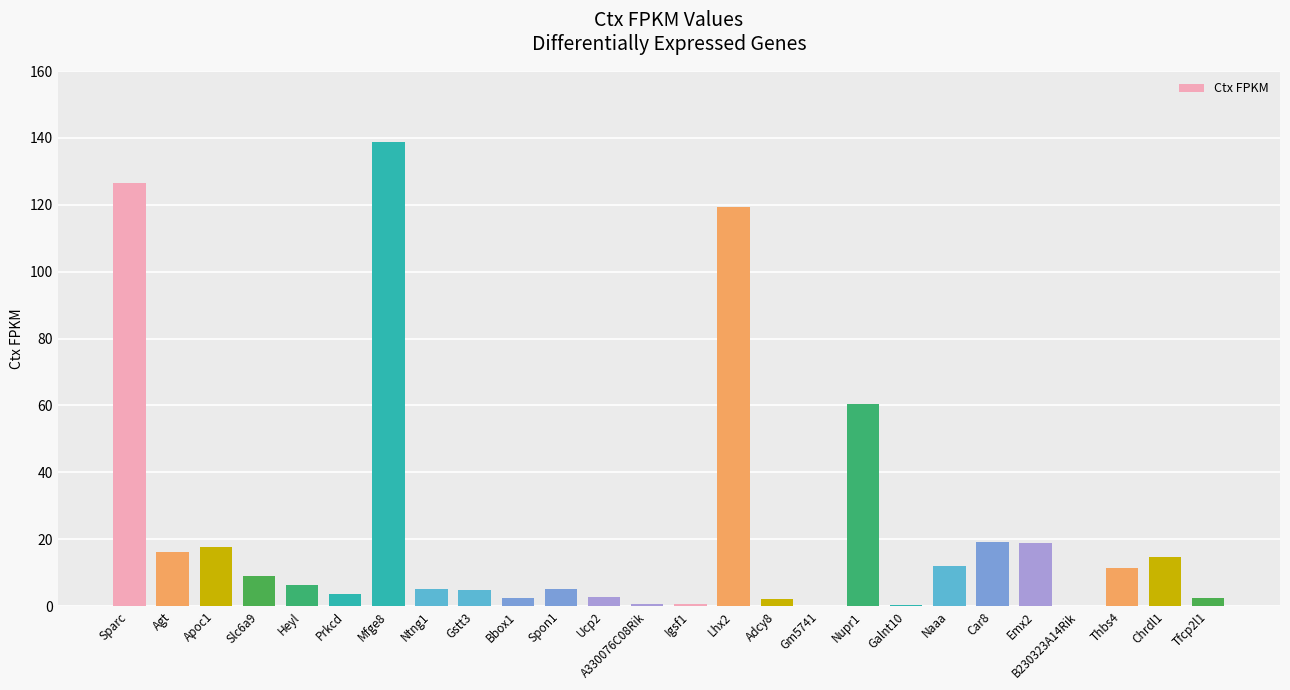

What is the sum of the values at Gm5741 and Adcy8?

2.0